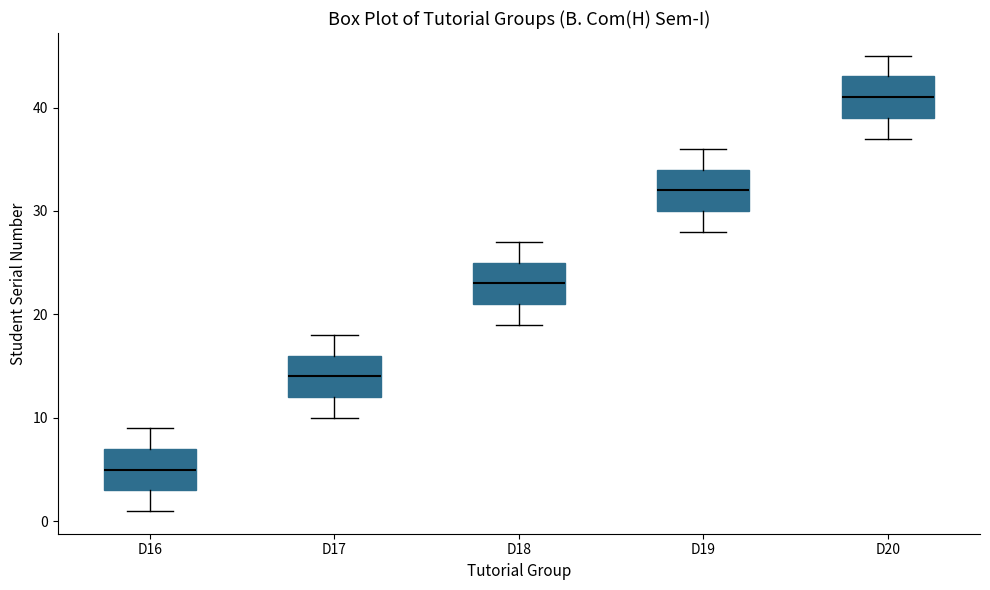

Reading left to right, transcribe this box plot: for each box, give where its median line is, the range the box spans, and where its two whiskers end, as read against the y-axis. The values are not printed on the chart, so give them approximately, as read against the axis.

D16: median 5, box 3 to 7, whiskers 1 to 9
D17: median 14, box 12 to 16, whiskers 10 to 18
D18: median 23, box 21 to 25, whiskers 19 to 27
D19: median 32, box 30 to 34, whiskers 28 to 36
D20: median 41, box 39 to 43, whiskers 37 to 45